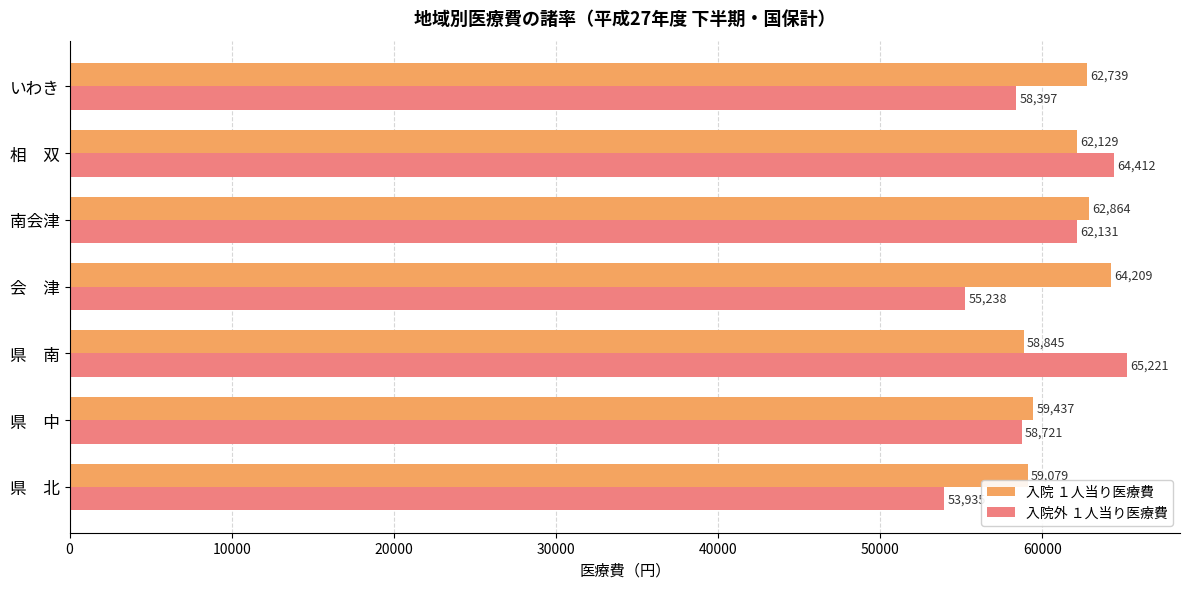

Rank the categories by 入院 １人当り医療費 value from highest to lowest.

会　津, 南会津, いわき, 相　双, 県　中, 県　北, 県　南